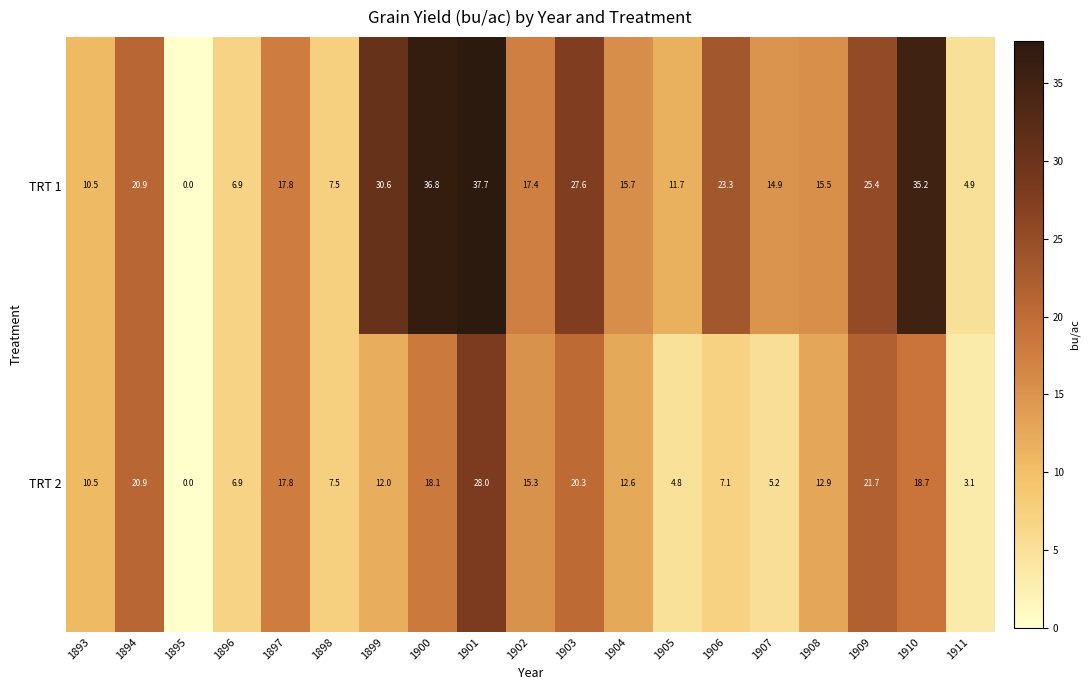

Rank the series by their average value, from highest to lowest.

TRT 1, TRT 2